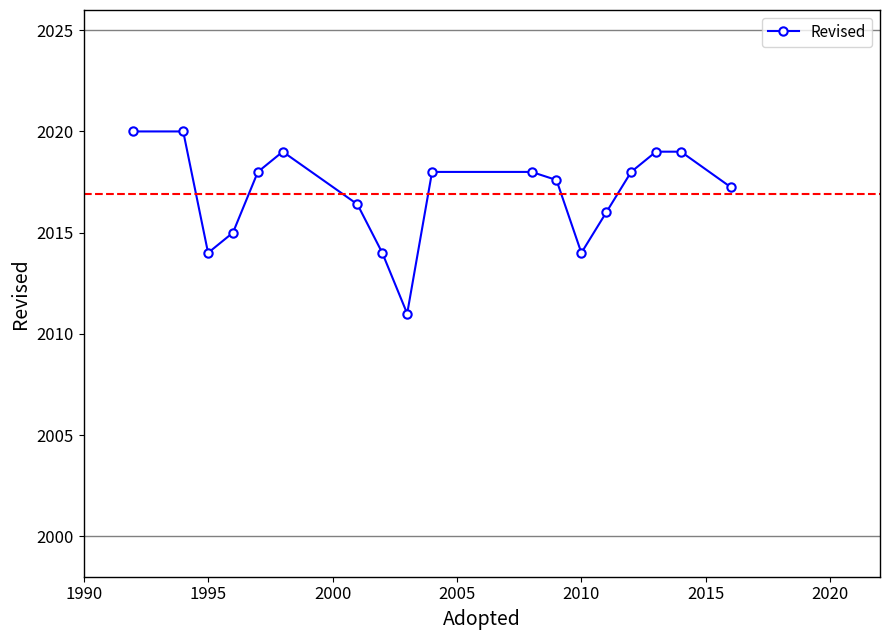

What is the value of the 8th point from the left?

2014.0